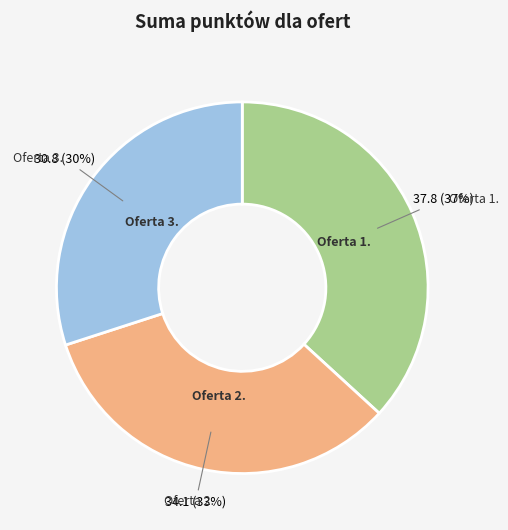

Does any single category account for the majority?

No